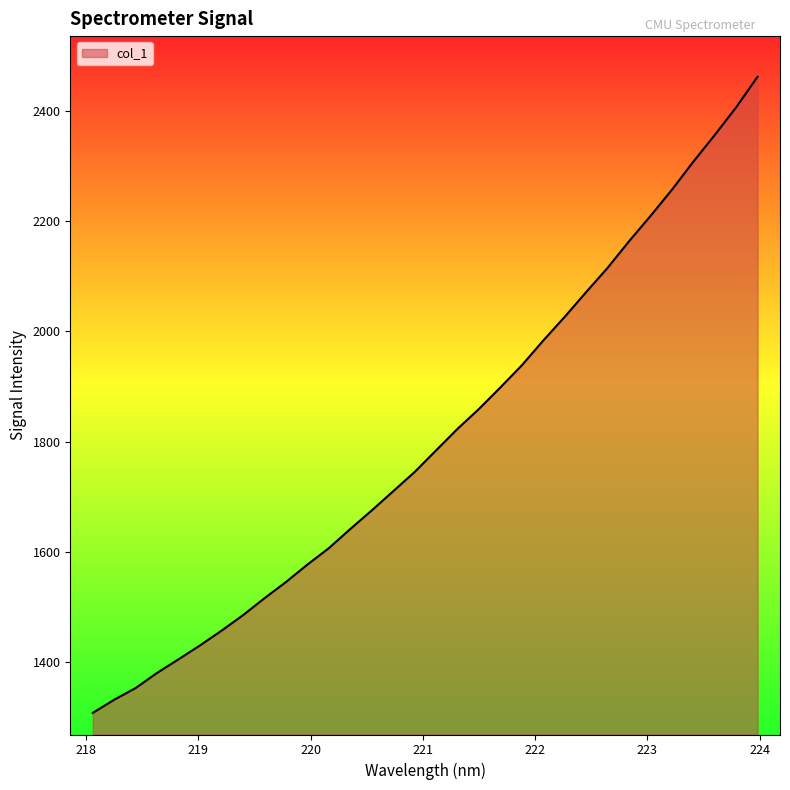

What is the difference between the maximum and minimum values?

1155.0